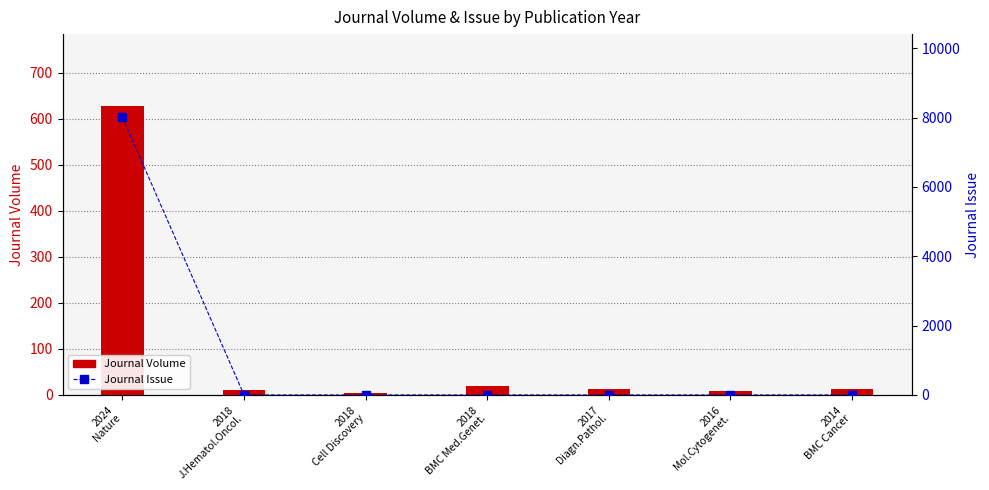

What is the difference between the maximum and second lowest values in the Journal Issue series?

8004